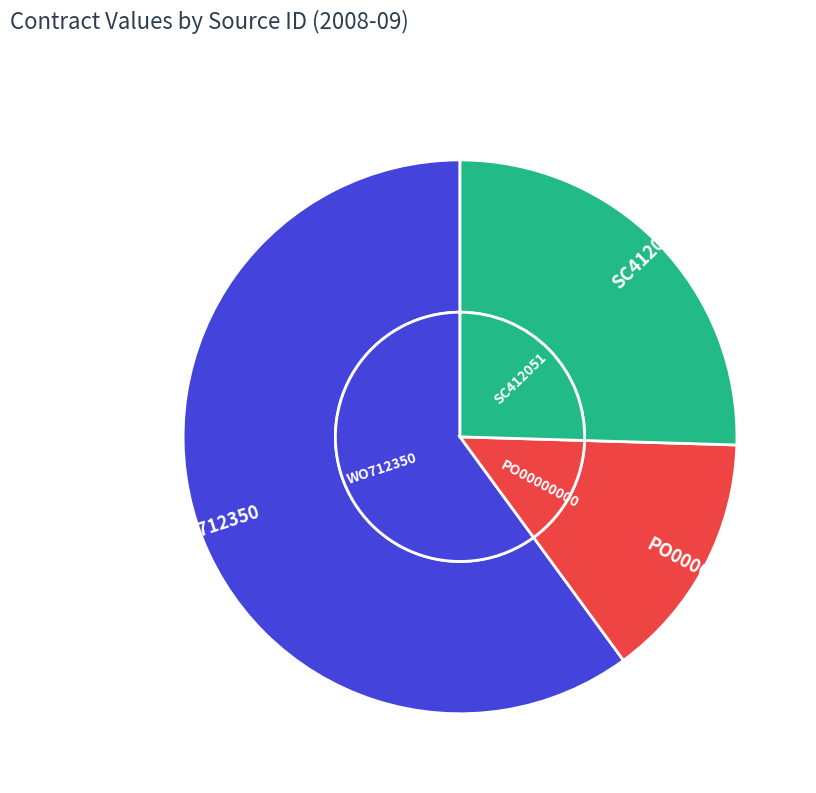

Is it true that WO712350 is 60% of the pie?

True